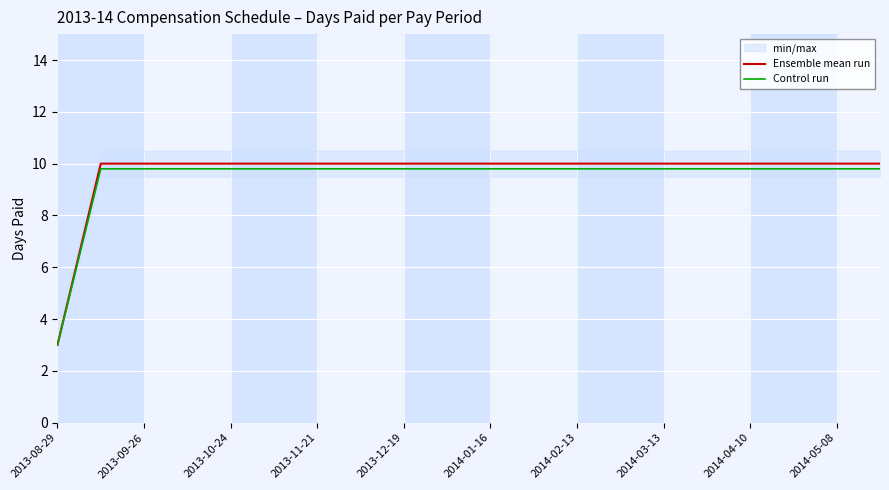

List the series in order of their overall mean, highest first.

Ensemble mean run, Control run